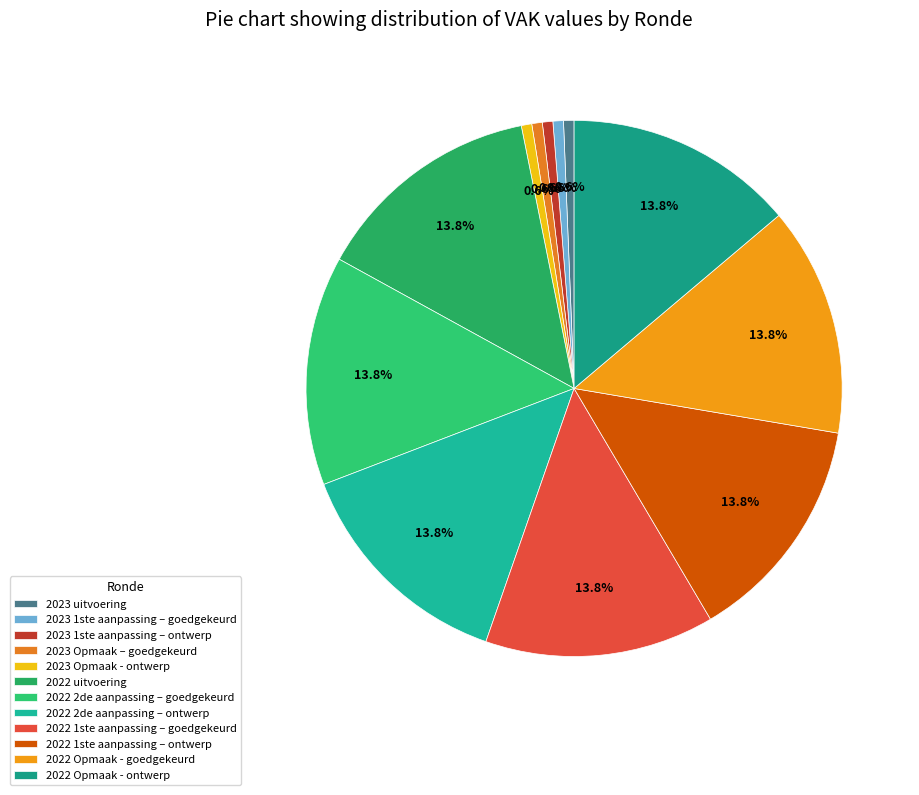

To the nearest percent, what percentage of the pie is 2022 2de aanpassing – ontwerp?

14%